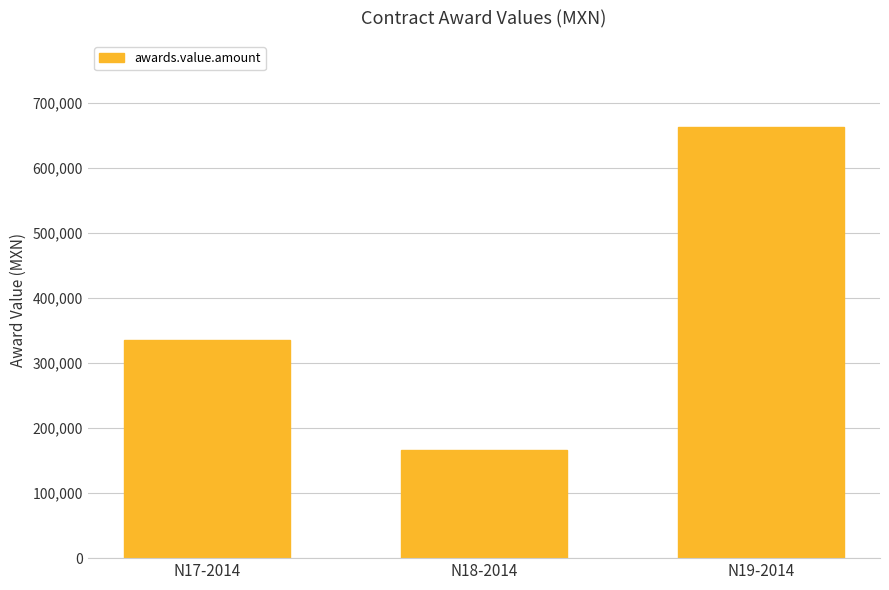

What is the value of the 2nd bar from the left?

166714.9